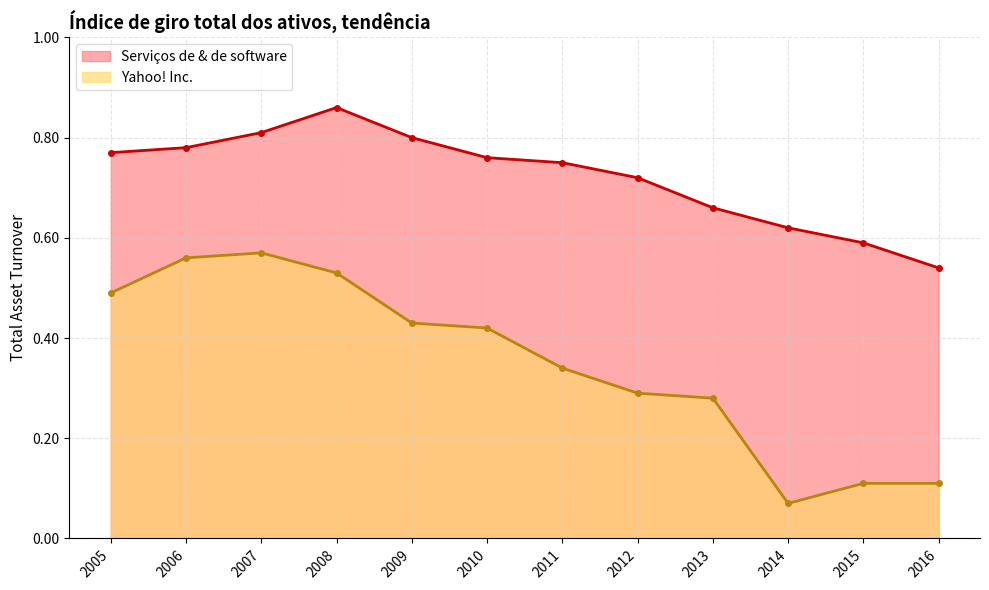

What are all the series names shown in the legend?

Serviços de & de software, Yahoo! Inc.